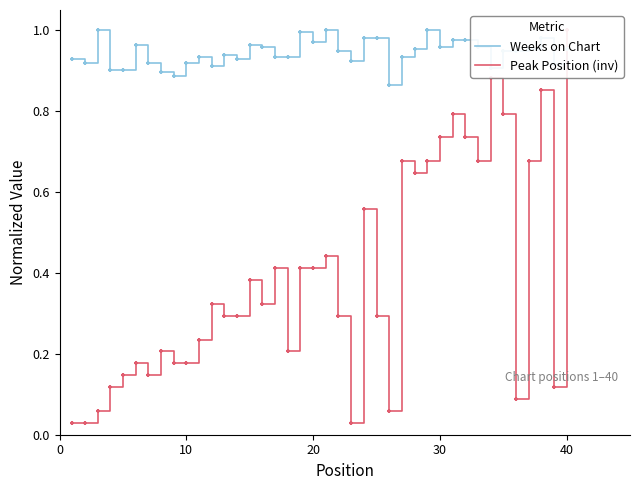

Which series has the largest total across all categories?

Weeks on Chart